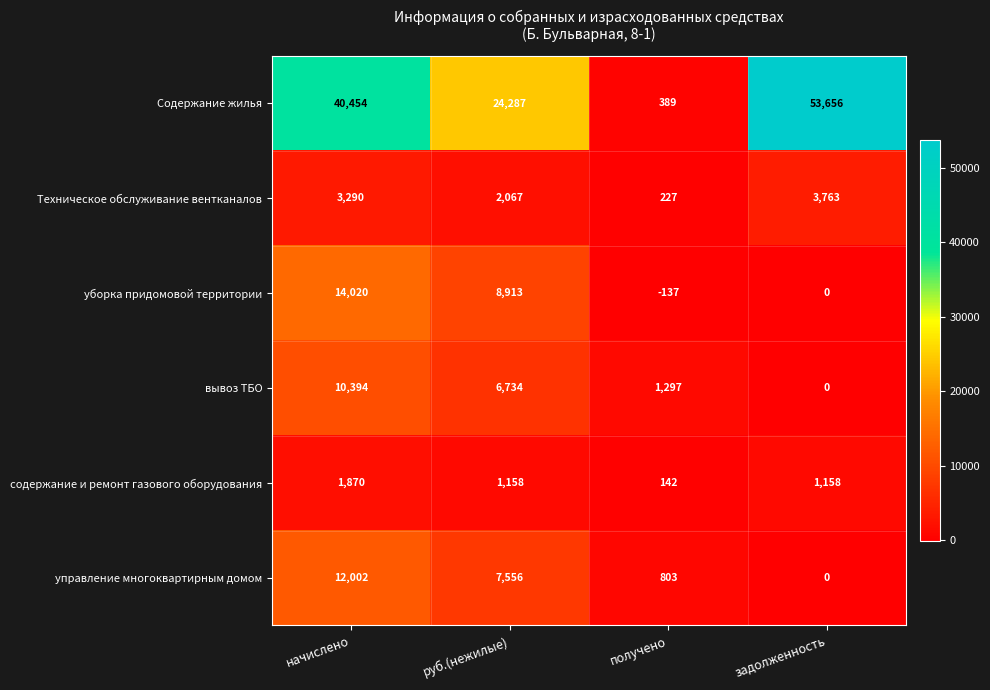

The value of Техническое обслуживание вентканалов at задолженность is 3763. True or false?

True